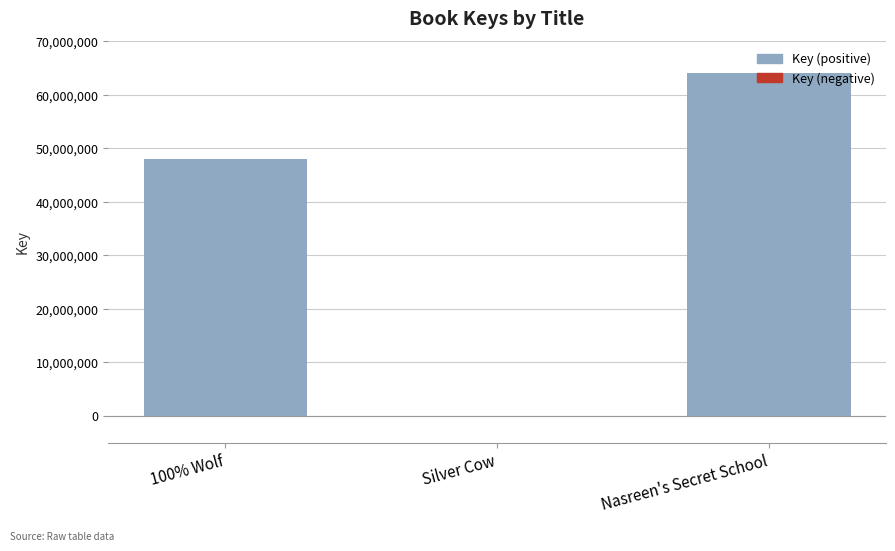

Are the bars horizontal?

No